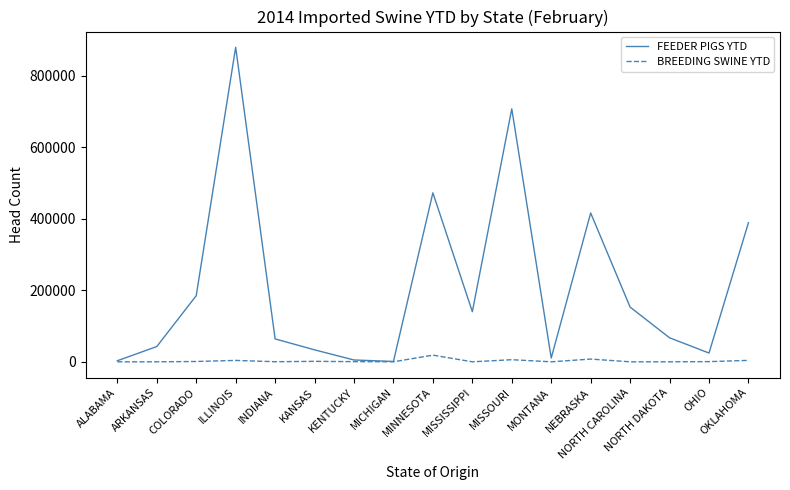

Which series changed the most between MINNESOTA and OKLAHOMA?

FEEDER PIGS YTD